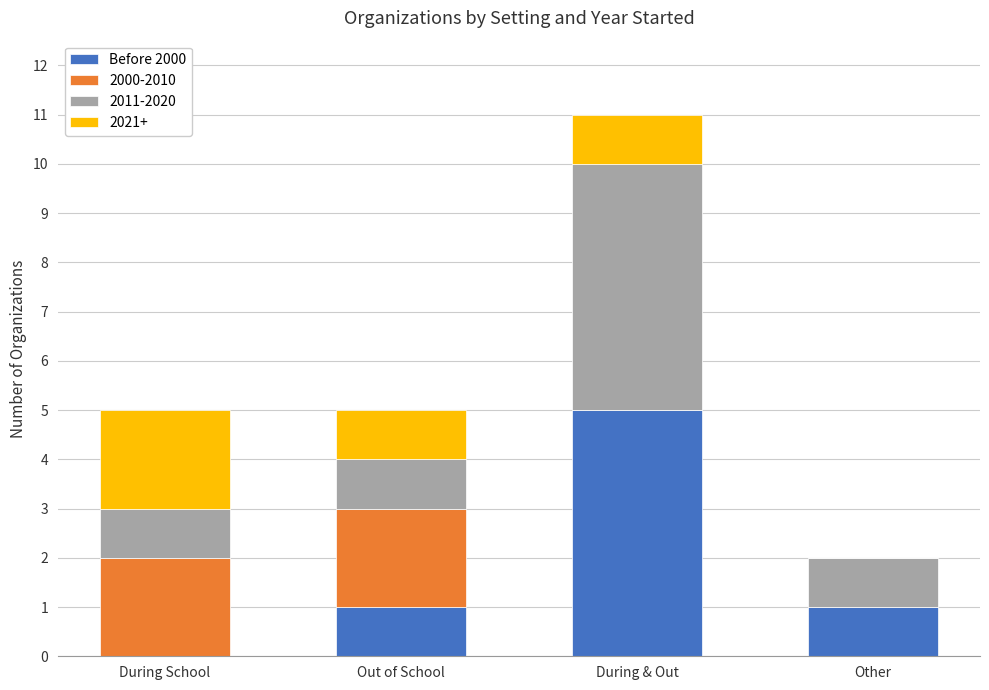

At which category is the sum across all series the highest?

During & Out